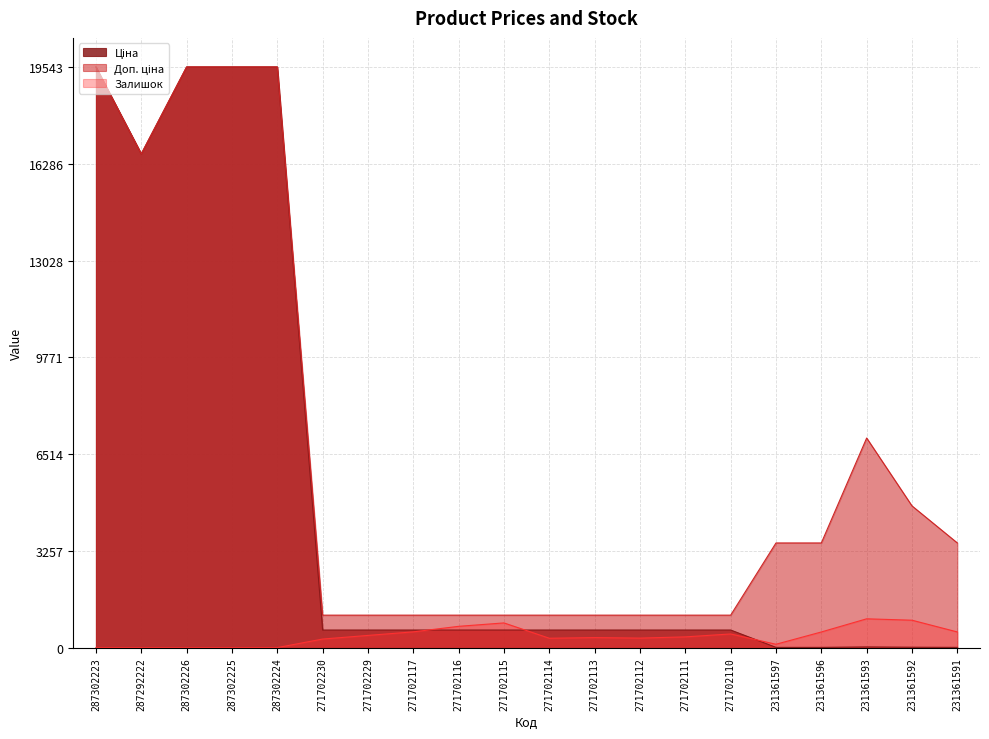

Rank the series at 271702110 from highest to lowest value.

Доп. ціна, Ціна, Залишок